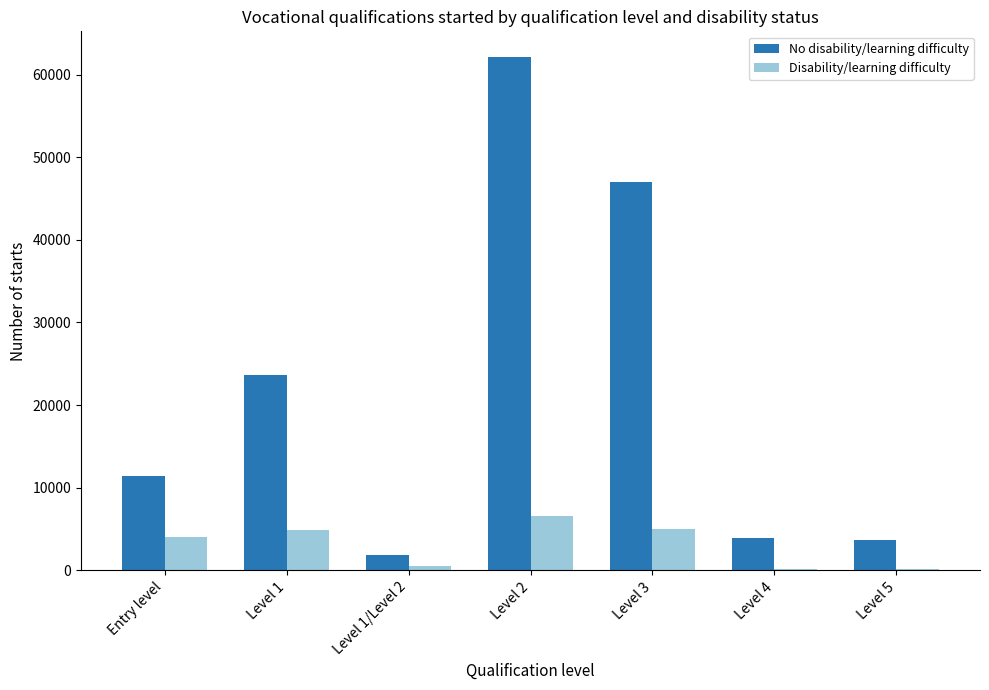

At which category is the sum across all series the highest?

Level 2